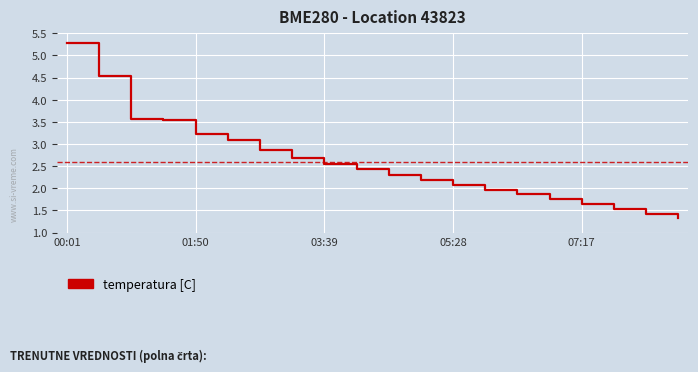

What is the minimum value shown in the chart?

1.3